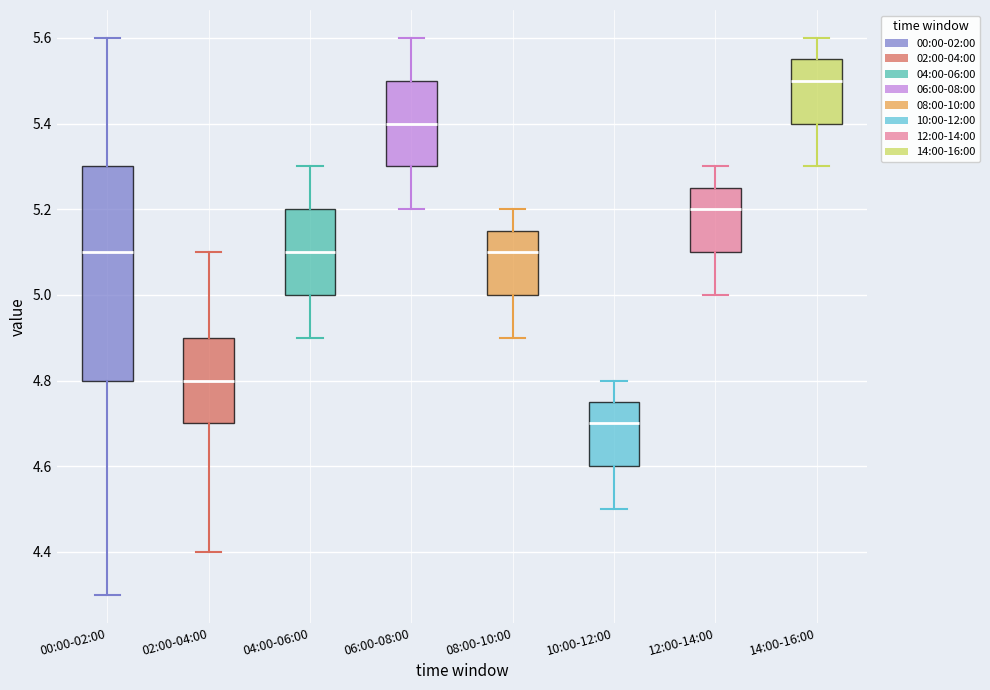

Reading left to right, transcribe this box plot: for each box, give where its median line is, the range the box spans, and where its two whiskers end, as read against the y-axis. The values are not printed on the chart, so give them approximately, as read against the axis.

00:00-02:00: median 5.10, box 4.80 to 5.30, whiskers 4.30 to 5.60
02:00-04:00: median 4.80, box 4.70 to 4.90, whiskers 4.40 to 5.10
04:00-06:00: median 5.10, box 5.00 to 5.20, whiskers 4.90 to 5.30
06:00-08:00: median 5.40, box 5.30 to 5.50, whiskers 5.20 to 5.60
08:00-10:00: median 5.10, box 5.00 to 5.16, whiskers 4.90 to 5.20
10:00-12:00: median 4.70, box 4.60 to 4.76, whiskers 4.50 to 4.80
12:00-14:00: median 5.20, box 5.10 to 5.26, whiskers 5.00 to 5.30
14:00-16:00: median 5.50, box 5.40 to 5.56, whiskers 5.30 to 5.60